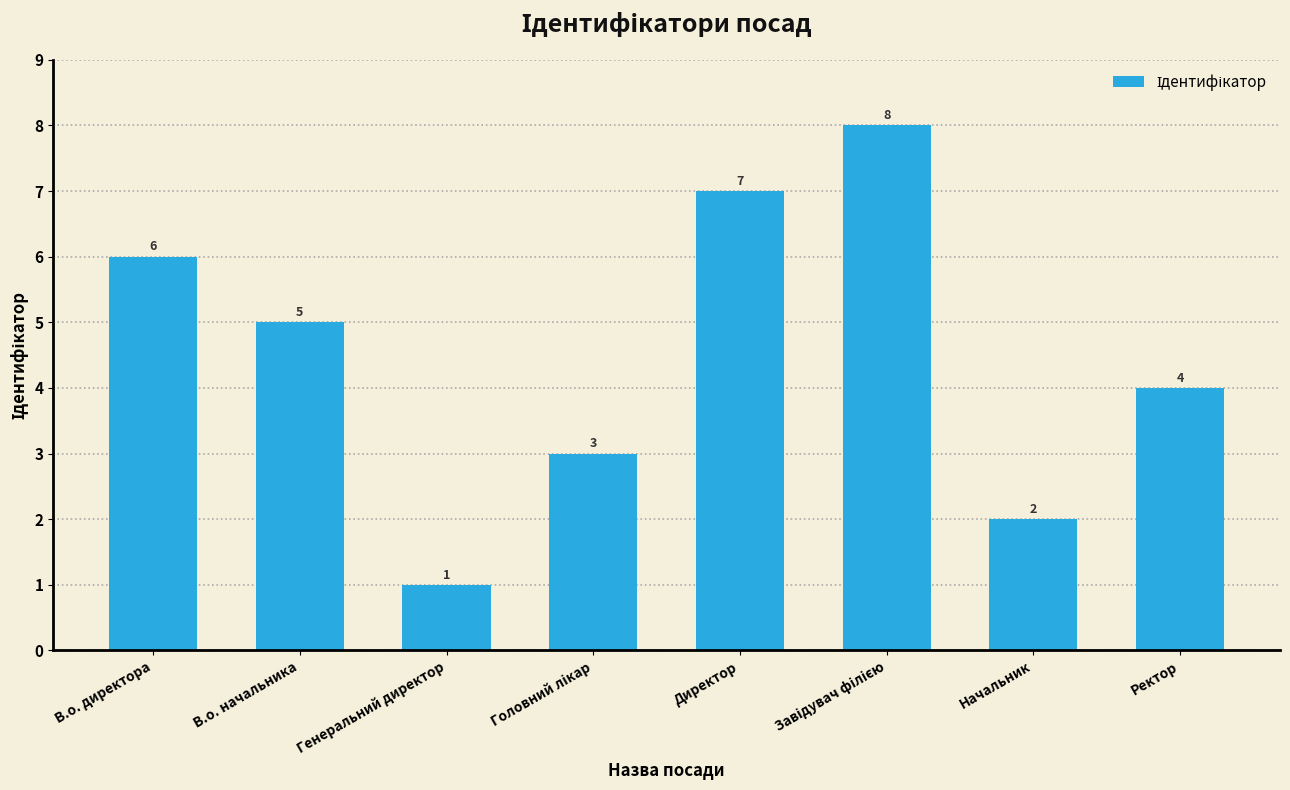

How many values are between 3 and 7?

5